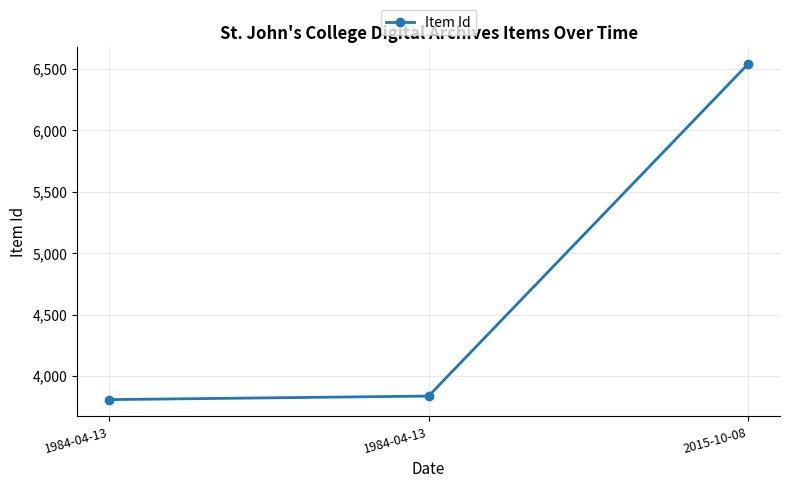

What is the sum of all values?

14186